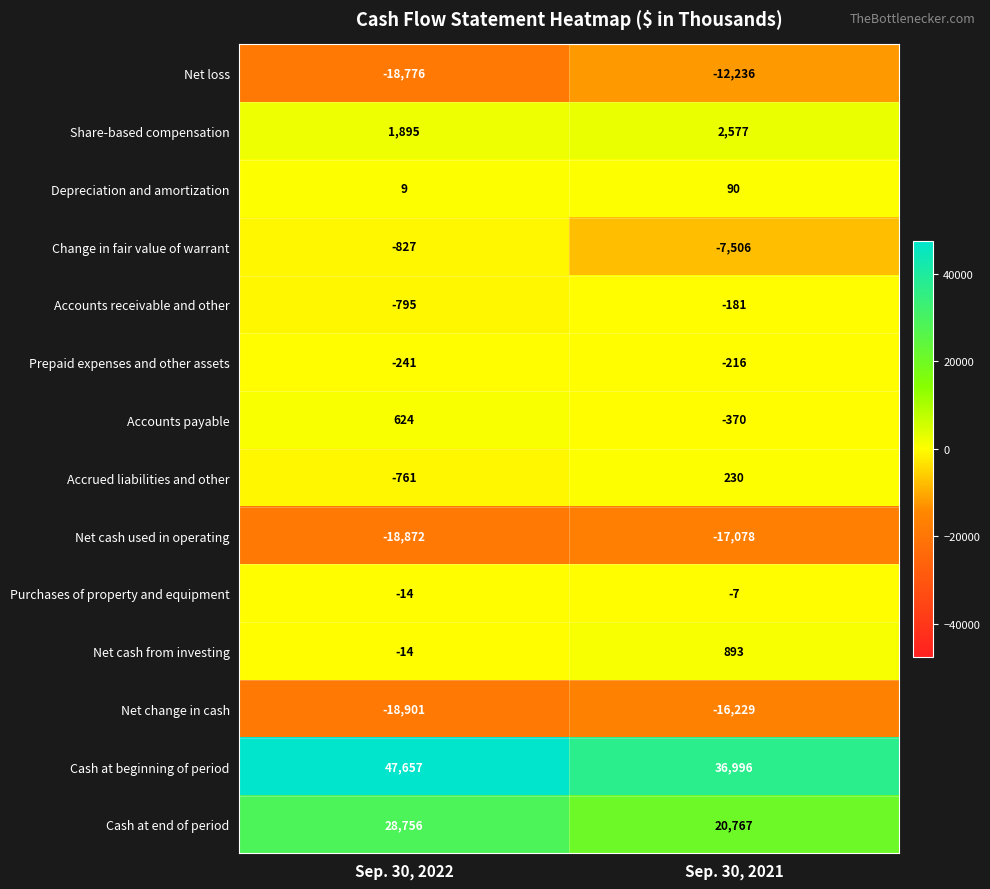

True or false: Accrued liabilities and other has a value of -761 at Sep. 30, 2022.

True